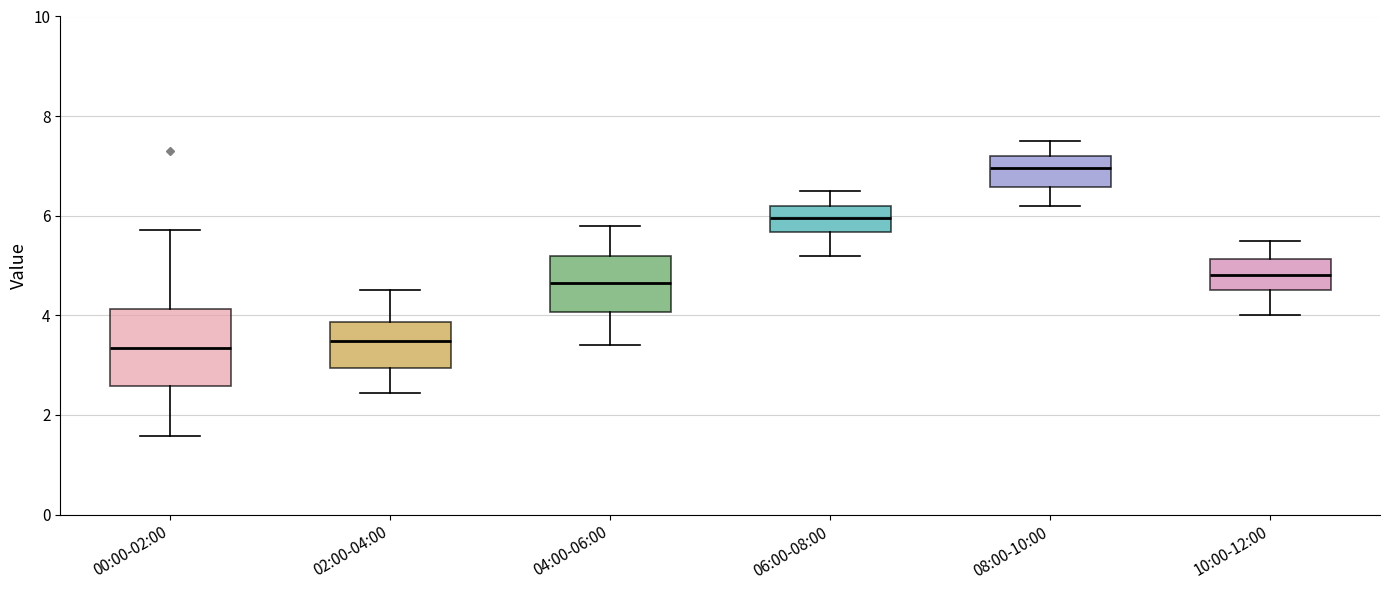

Where does the upper whisker of the box for 10:00-12:00 end on the y-axis? The values are not printed on the chart, so give them approximately, as read against the axis.

5.6